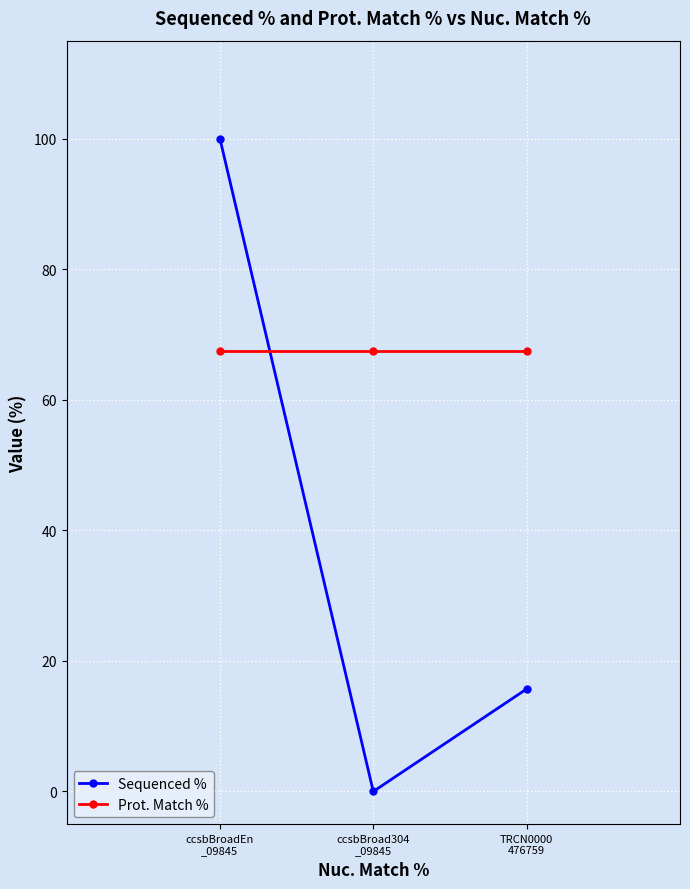

Reading left to right, extract all data points from this chart.

Sequenced %: 100.0	0.0	15.7
Prot. Match %: 67.5	67.5	67.5